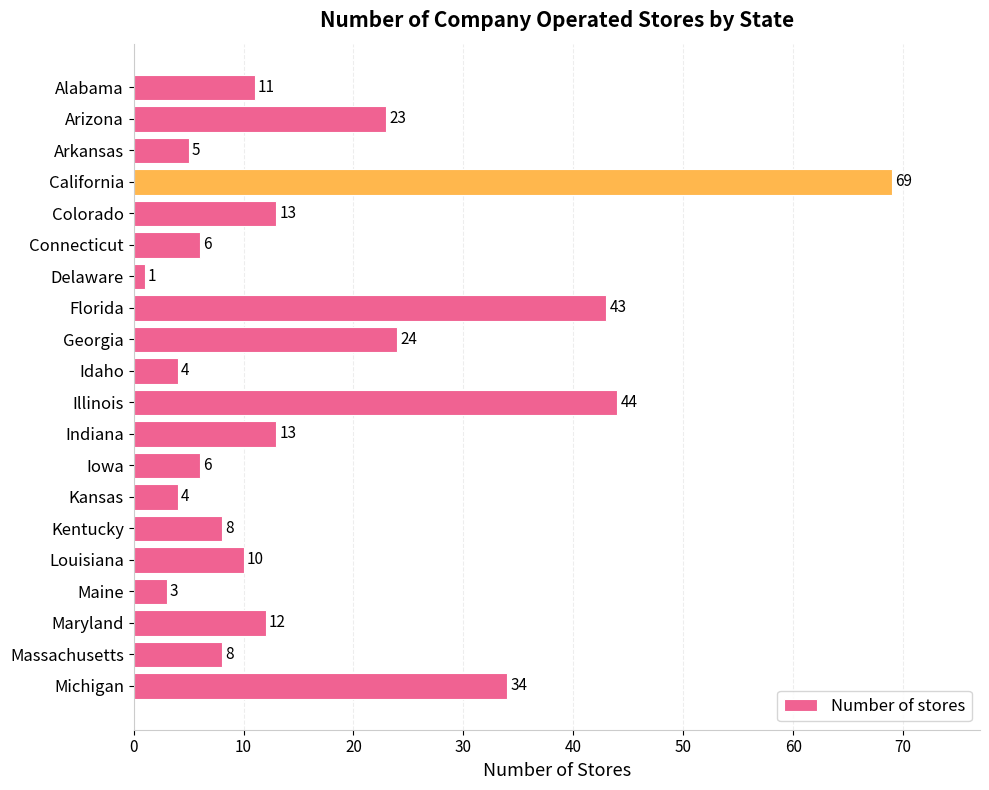

What is the value of the 16th bar from the top?

10